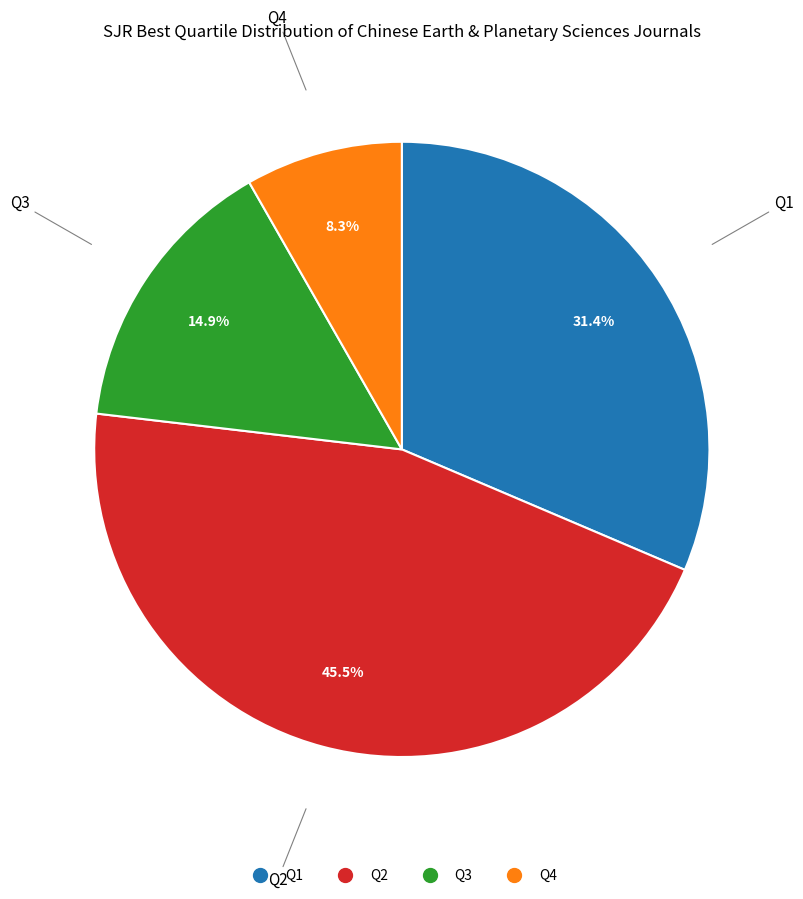

Rank the categories by value from lowest to highest.

Q4, Q3, Q1, Q2